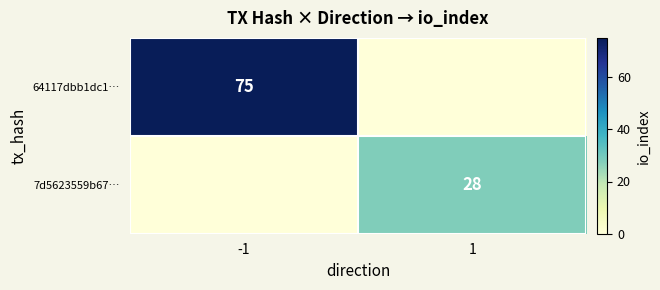

Is it true that 7d5623559b67… equals 28 at 1?

True